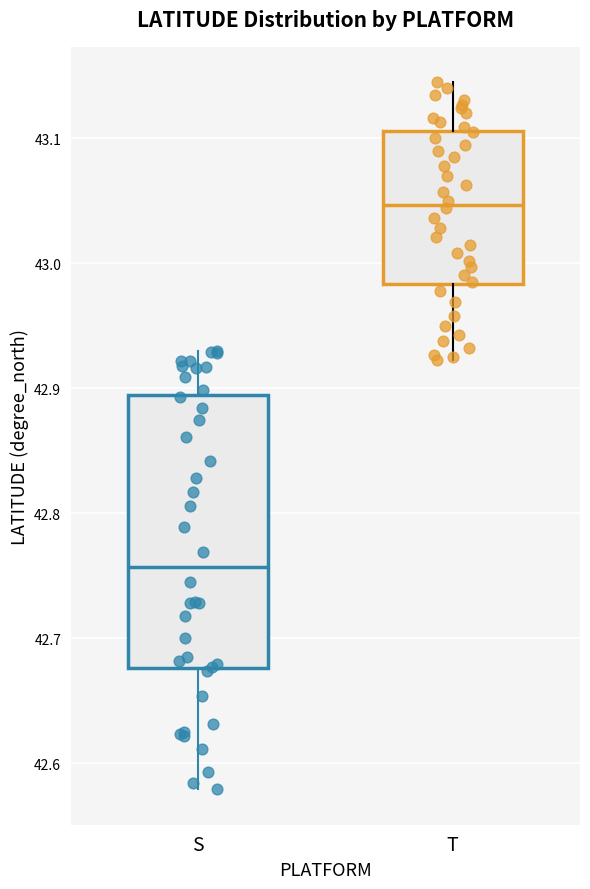

Reading left to right, transcribe this box plot: for each box, give where its median line is, the range the box spans, and where its two whiskers end, as read against the y-axis. The values are not printed on the chart, so give them approximately, as read against the axis.

S: median 42.76, box 42.68 to 42.89, whiskers 42.58 to 42.93
T: median 43.05, box 42.98 to 43.11, whiskers 42.92 to 43.15